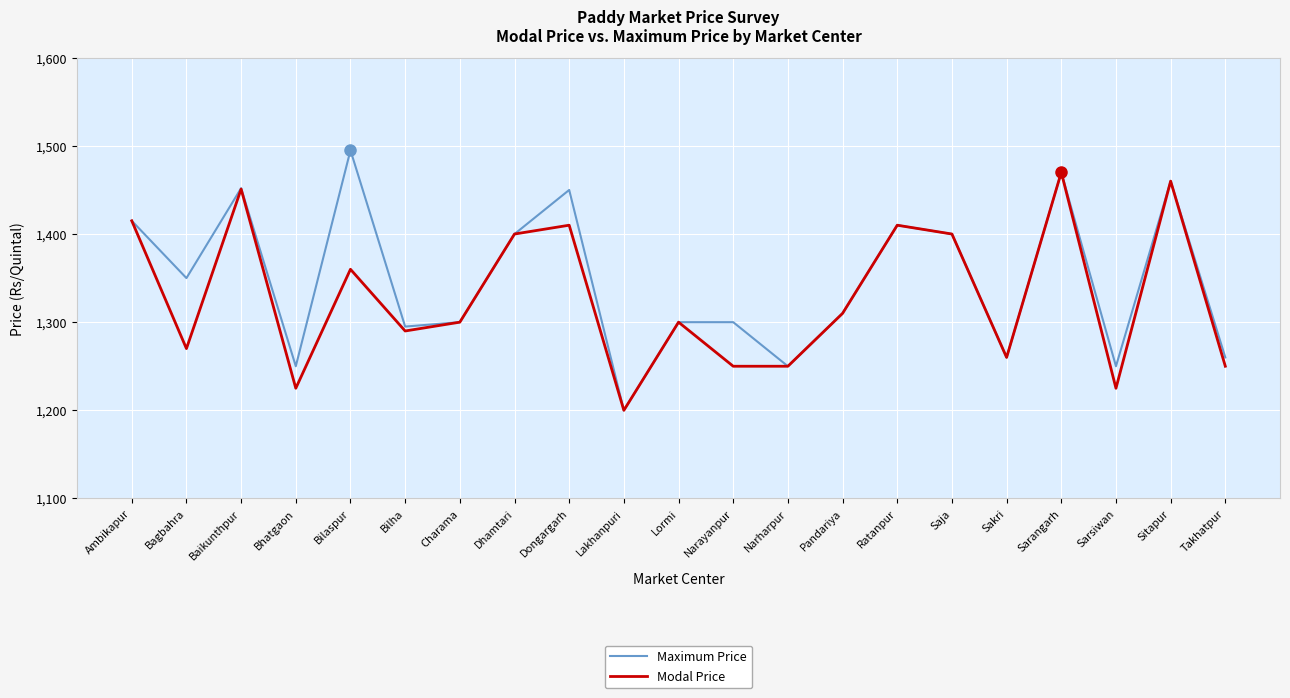

What is the sum of the Modal Price values at Saja and Lormi?

2700